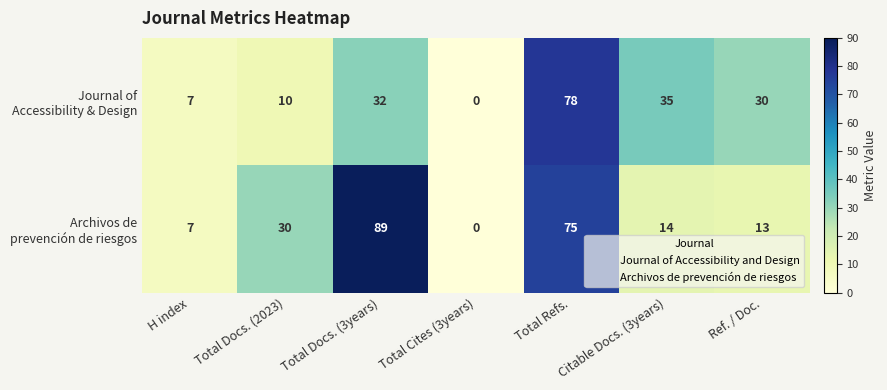

At how many categories does at least one series exceed 21?

5